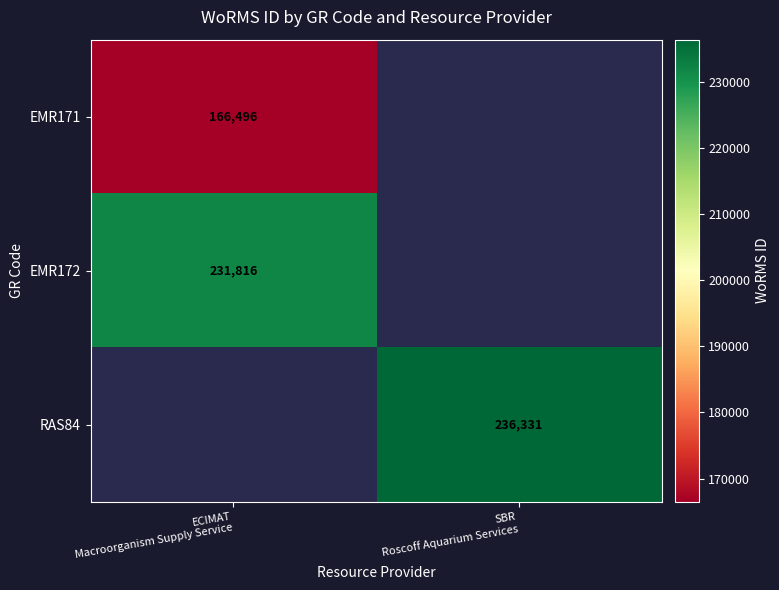

Between ECIMAT
Macroorganism Supply Service and SBR
Roscoff Aquarium Services, which is larger?

ECIMAT
Macroorganism Supply Service